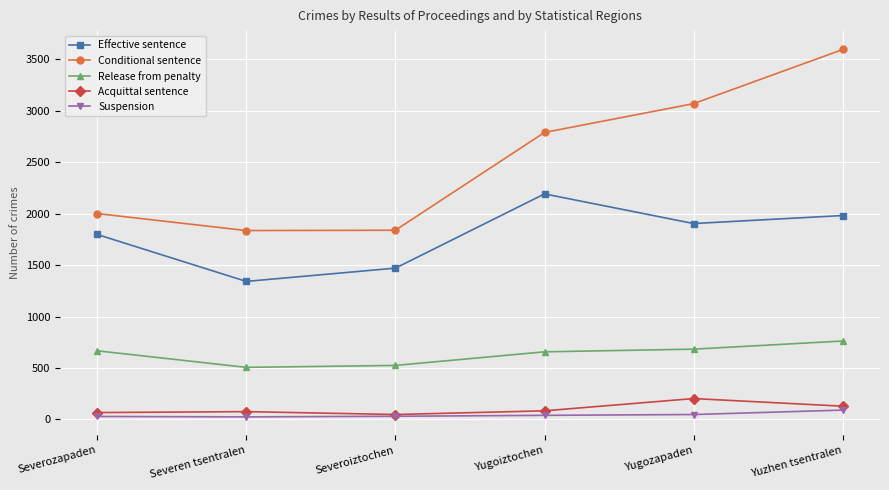

Does the chart display data point markers on the line(s)?

Yes